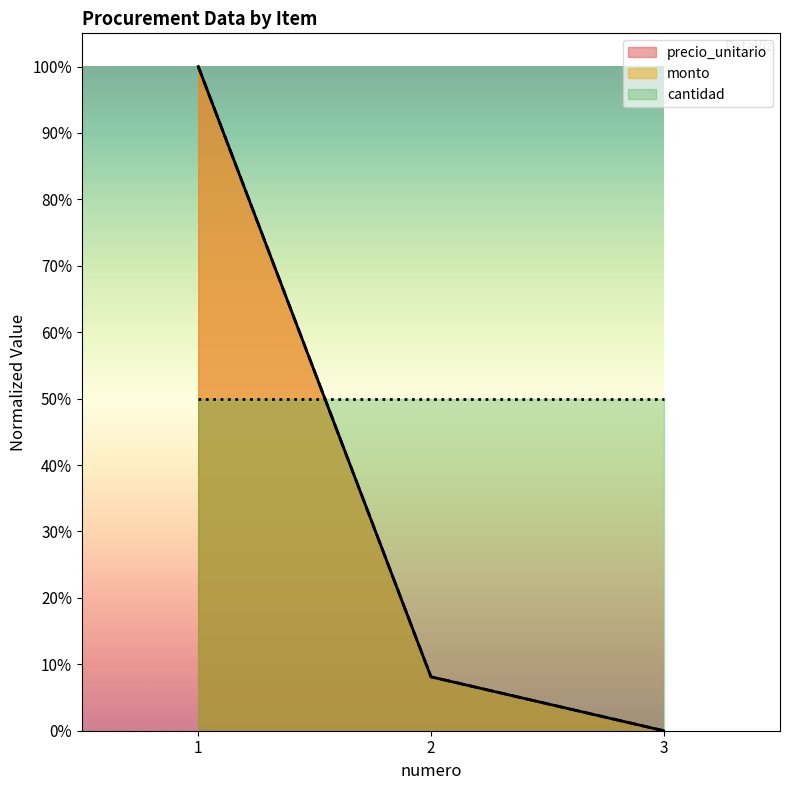

Which has a higher value, 1 or 2?

1